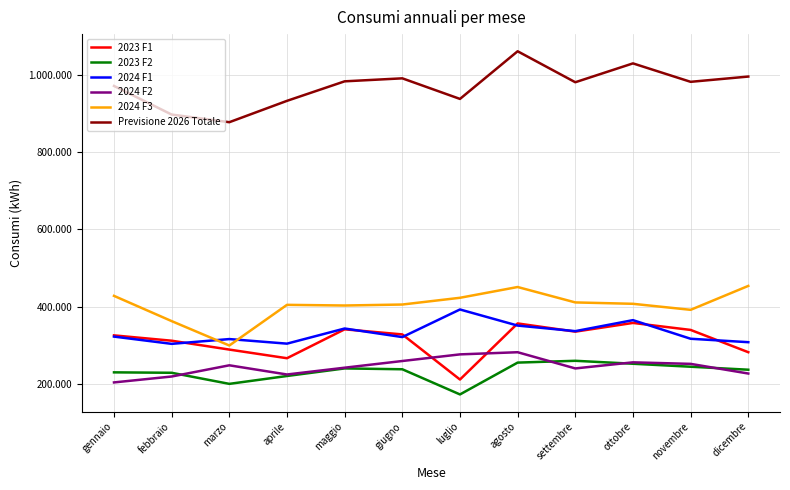

How many distinct data groups are displayed?

6